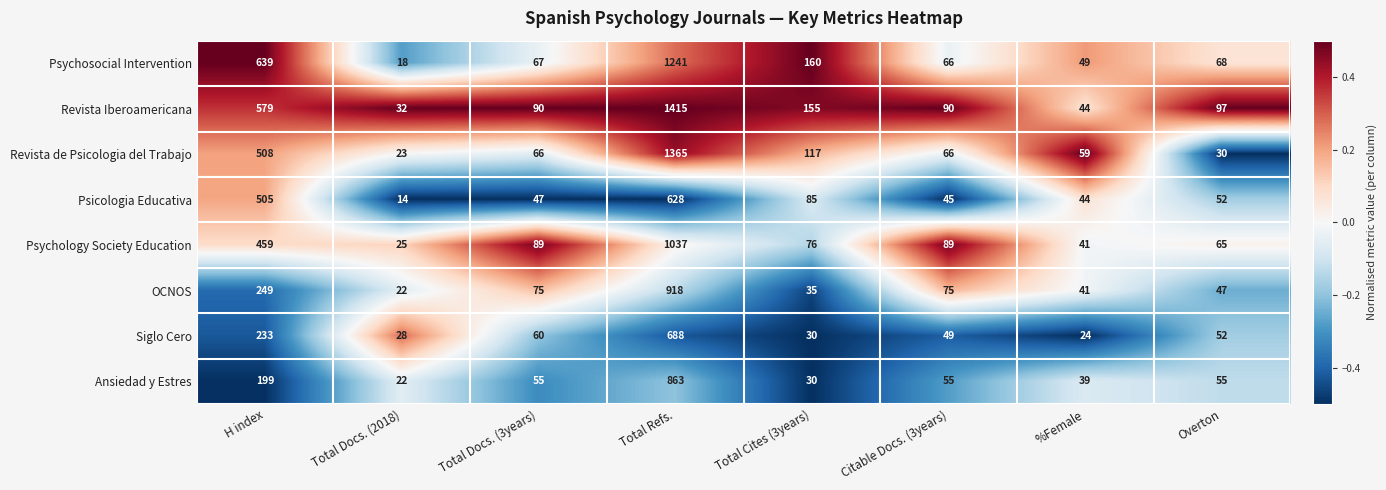

True or false: Revista Iberoamericana has a value of 97 at Overton.

True